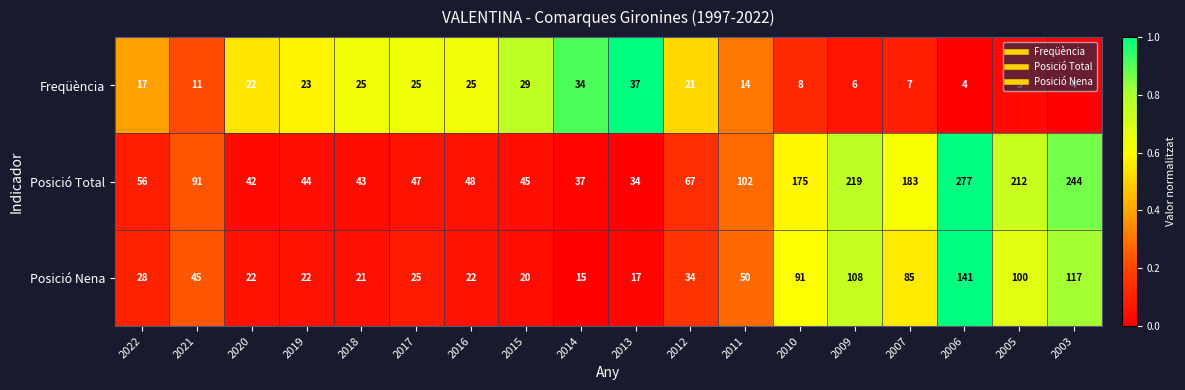

Is it true that Freqüència equals 1 at 2005?

False